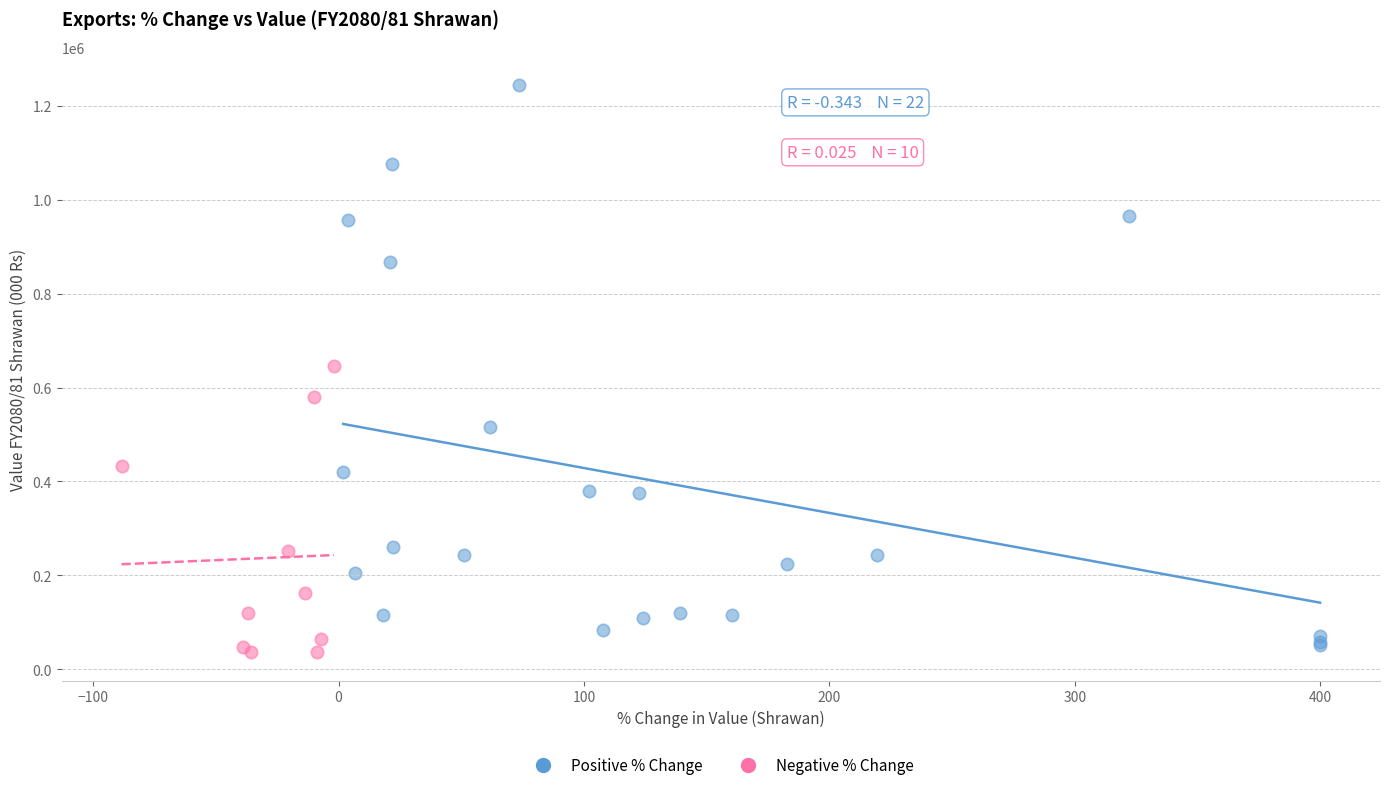

Which series contains the lowest Y value?

Negative % Change